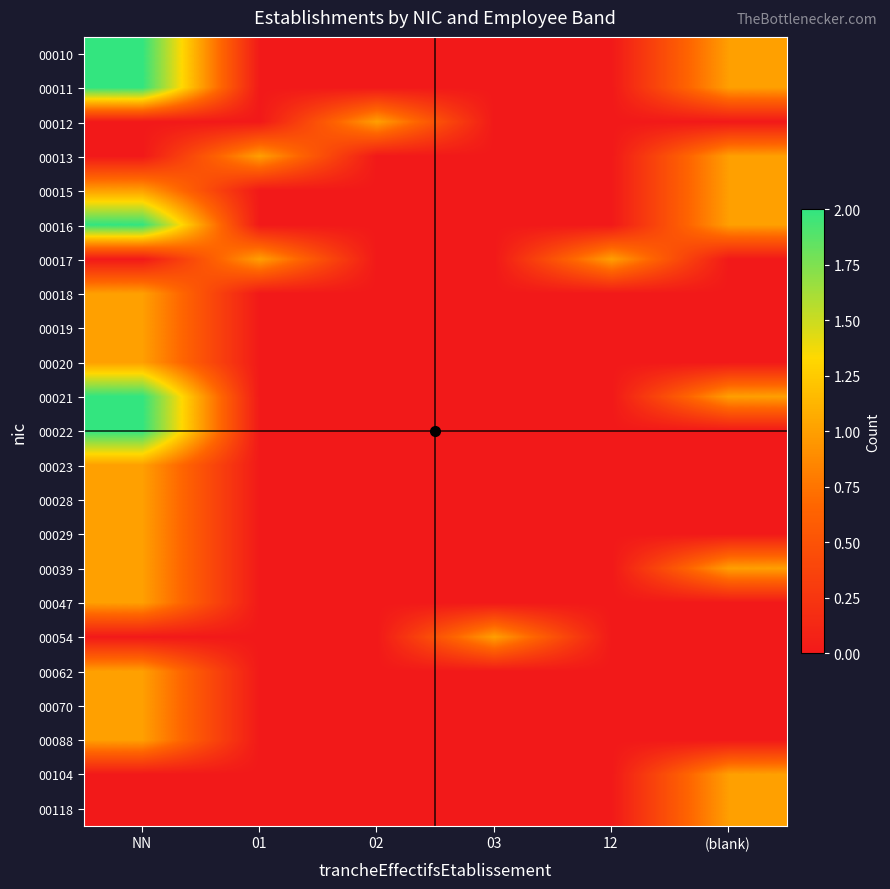

Reading left to right, extract all data points from this chart.

00010: NN=2	01=0	02=0	03=0	12=0	(blank)=1
00011: NN=2	01=0	02=0	03=0	12=0	(blank)=1
00012: NN=0	01=0	02=1	03=0	12=0	(blank)=0
00013: NN=0	01=1	02=0	03=0	12=0	(blank)=1
00015: NN=1	01=0	02=0	03=0	12=0	(blank)=1
00016: NN=2	01=0	02=0	03=0	12=0	(blank)=1
00017: NN=0	01=1	02=0	03=0	12=1	(blank)=0
00018: NN=1	01=0	02=0	03=0	12=0	(blank)=0
00019: NN=1	01=0	02=0	03=0	12=0	(blank)=0
00020: NN=1	01=0	02=0	03=0	12=0	(blank)=0
00021: NN=2	01=0	02=0	03=0	12=0	(blank)=1
00022: NN=2	01=0	02=0	03=0	12=0	(blank)=0
00023: NN=1	01=0	02=0	03=0	12=0	(blank)=0
00028: NN=1	01=0	02=0	03=0	12=0	(blank)=0
00029: NN=1	01=0	02=0	03=0	12=0	(blank)=0
00039: NN=1	01=0	02=0	03=0	12=0	(blank)=1
00047: NN=1	01=0	02=0	03=0	12=0	(blank)=0
00054: NN=0	01=0	02=0	03=1	12=0	(blank)=0
00062: NN=1	01=0	02=0	03=0	12=0	(blank)=0
00070: NN=1	01=0	02=0	03=0	12=0	(blank)=0
00088: NN=1	01=0	02=0	03=0	12=0	(blank)=0
00104: NN=0	01=0	02=0	03=0	12=0	(blank)=1
00118: NN=0	01=0	02=0	03=0	12=0	(blank)=1